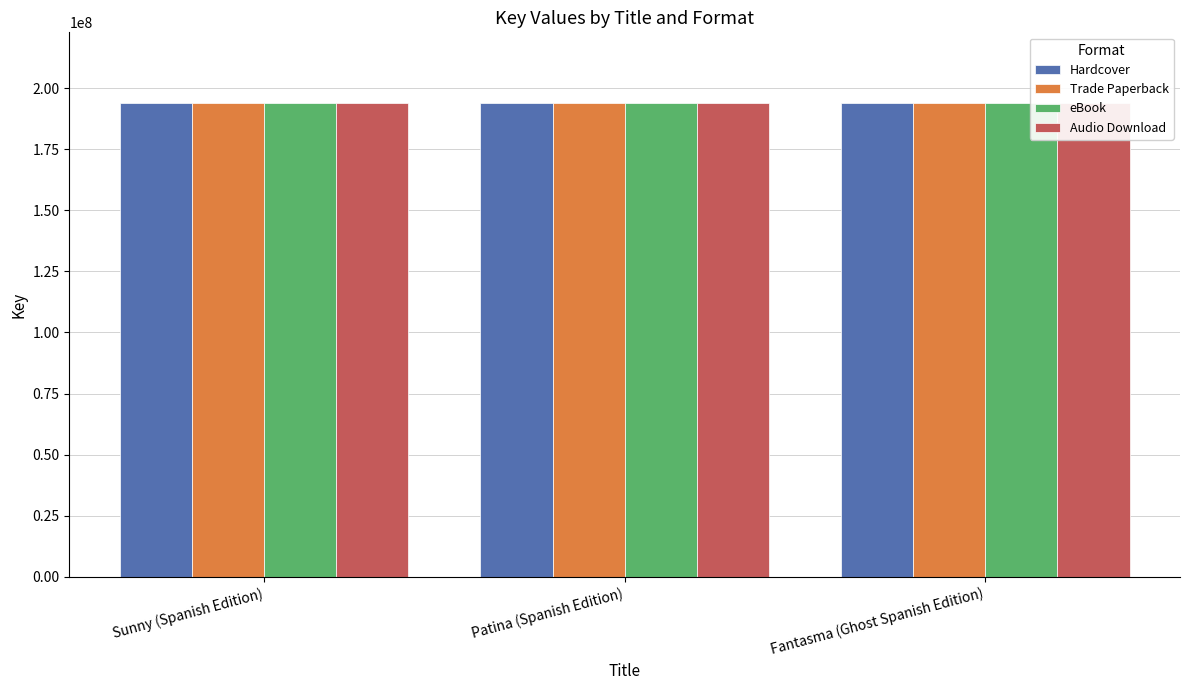

What position from the left is Sunny (Spanish Edition)?

1